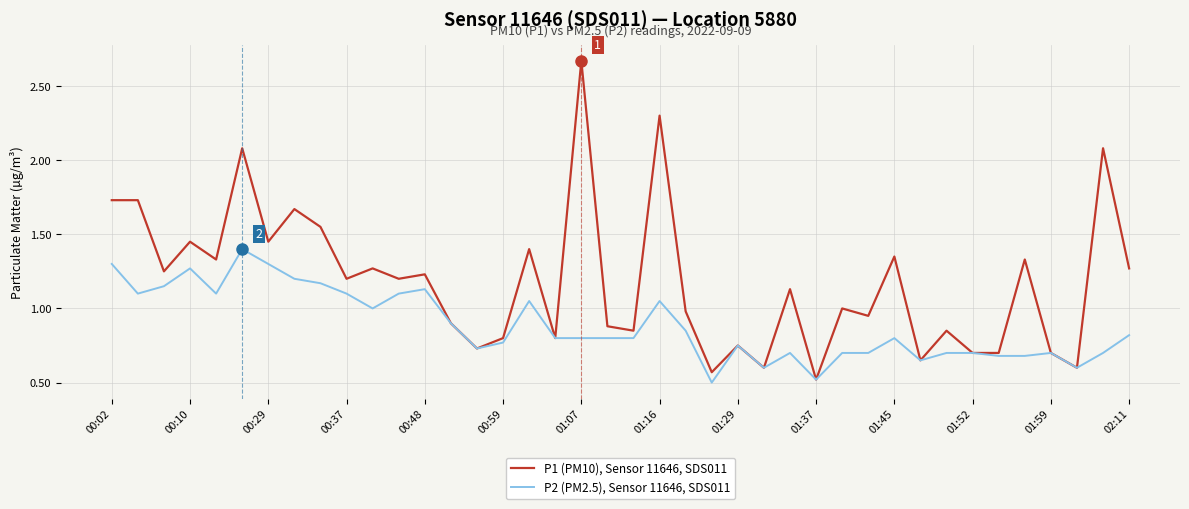

What is the minimum value for P1 (PM10), Sensor 11646, SDS011?

0.5